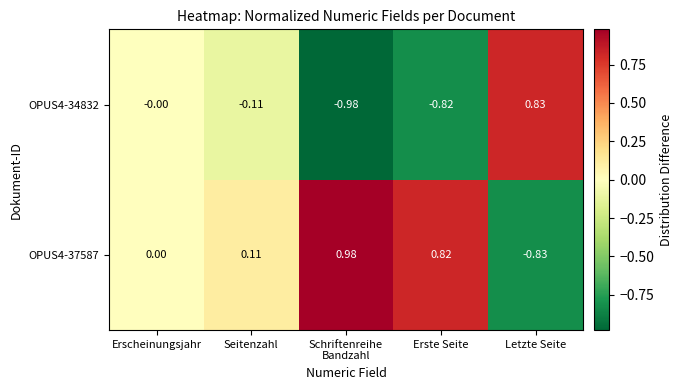

Rank the series by their average value, from highest to lowest.

OPUS4-37587, OPUS4-34832